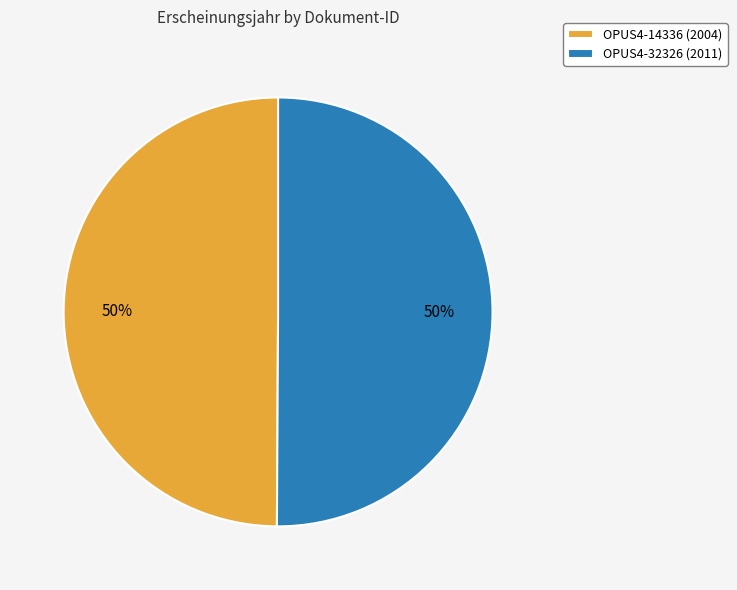

What percentage is the OPUS4-14336 slice, to the nearest percent?

50%